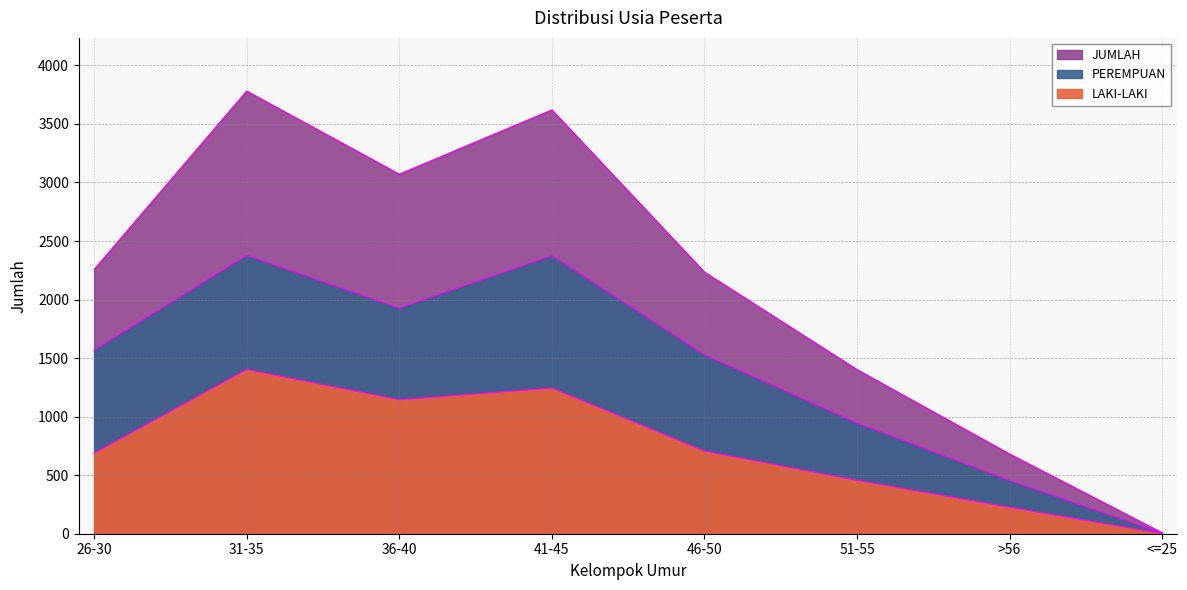

The value of PEREMPUAN at 36-40 is 1927. True or false?

True